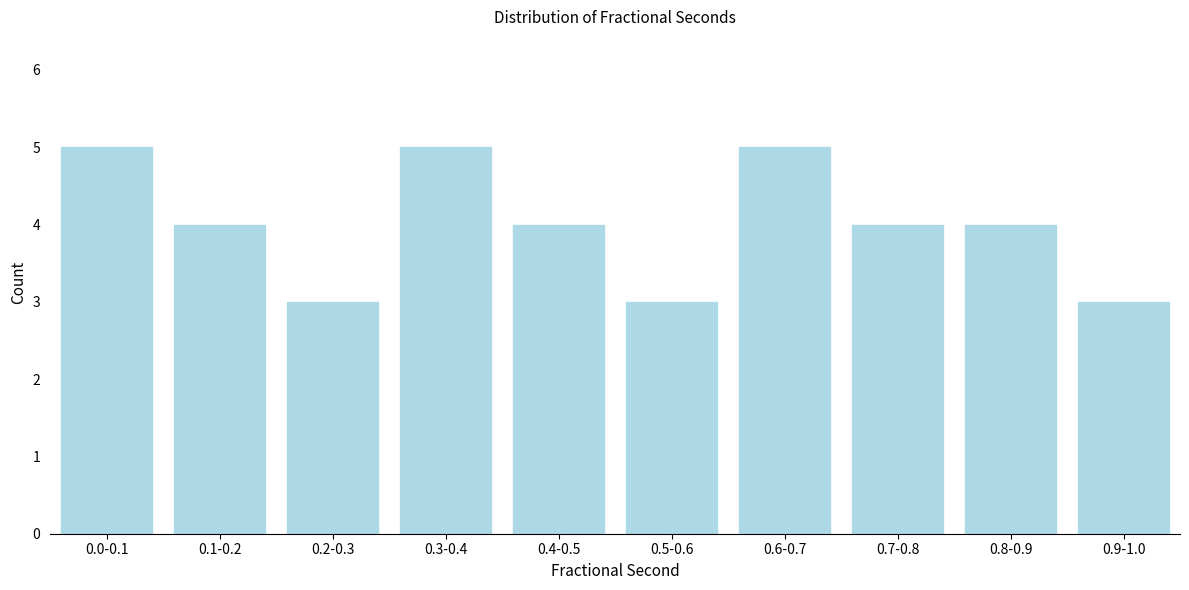

Reading left to right, transcribe all the data shown in this chart.

0.0-0.1=5	0.1-0.2=4	0.2-0.3=3	0.3-0.4=5	0.4-0.5=4	0.5-0.6=3	0.6-0.7=5	0.7-0.8=4	0.8-0.9=4	0.9-1.0=3